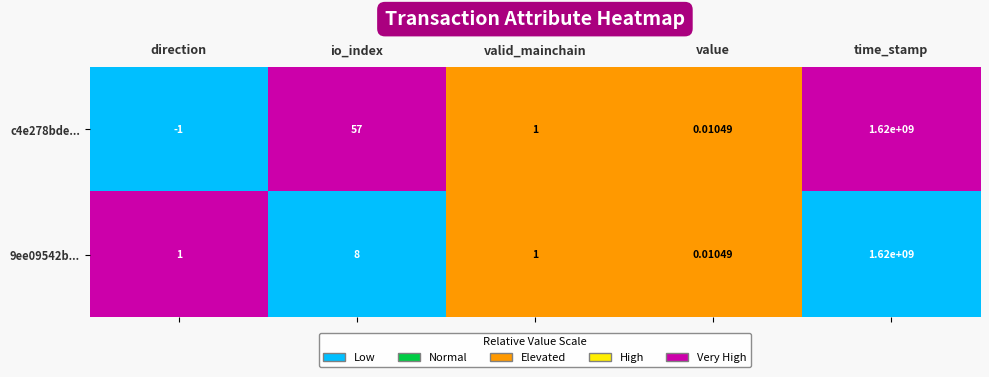

At which category is the sum across all series the highest?

time_stamp